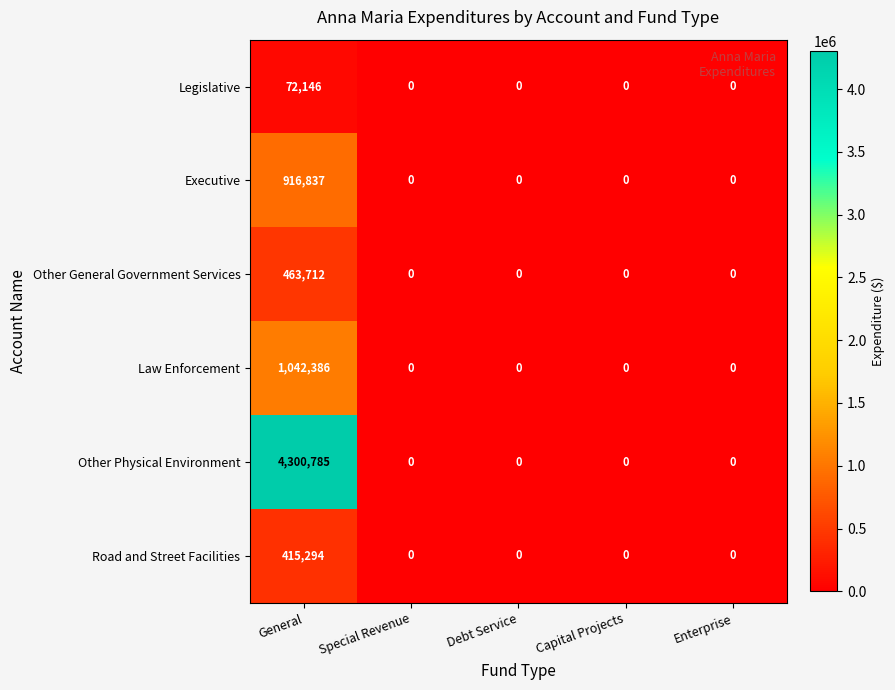

What is the greatest value displayed?

4300785